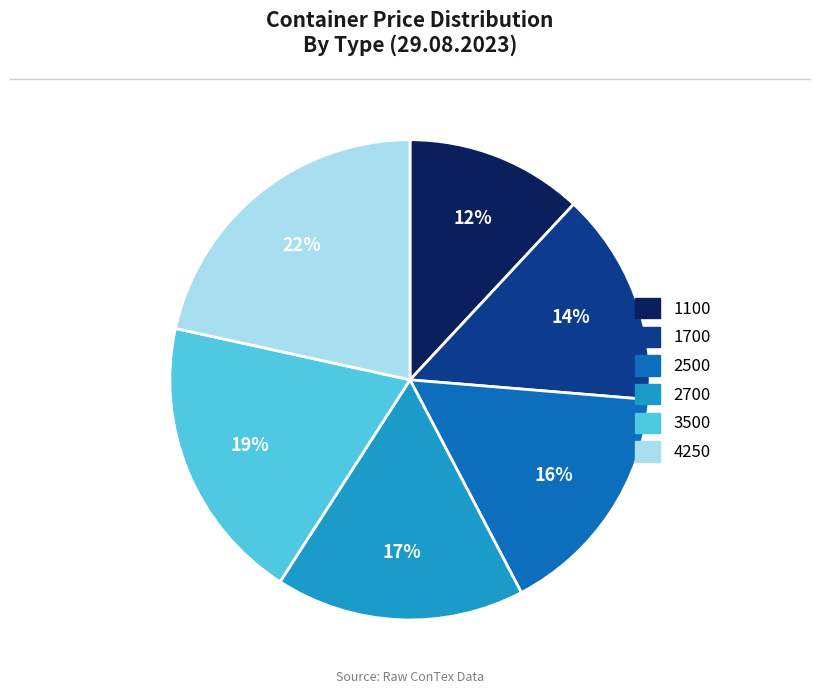

True or false: 1700 accounts for 14% of the total.

True